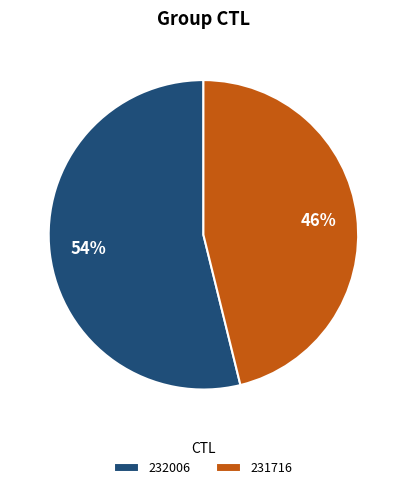

Combined, do 231716 and 232006 account for over 50%?

Yes